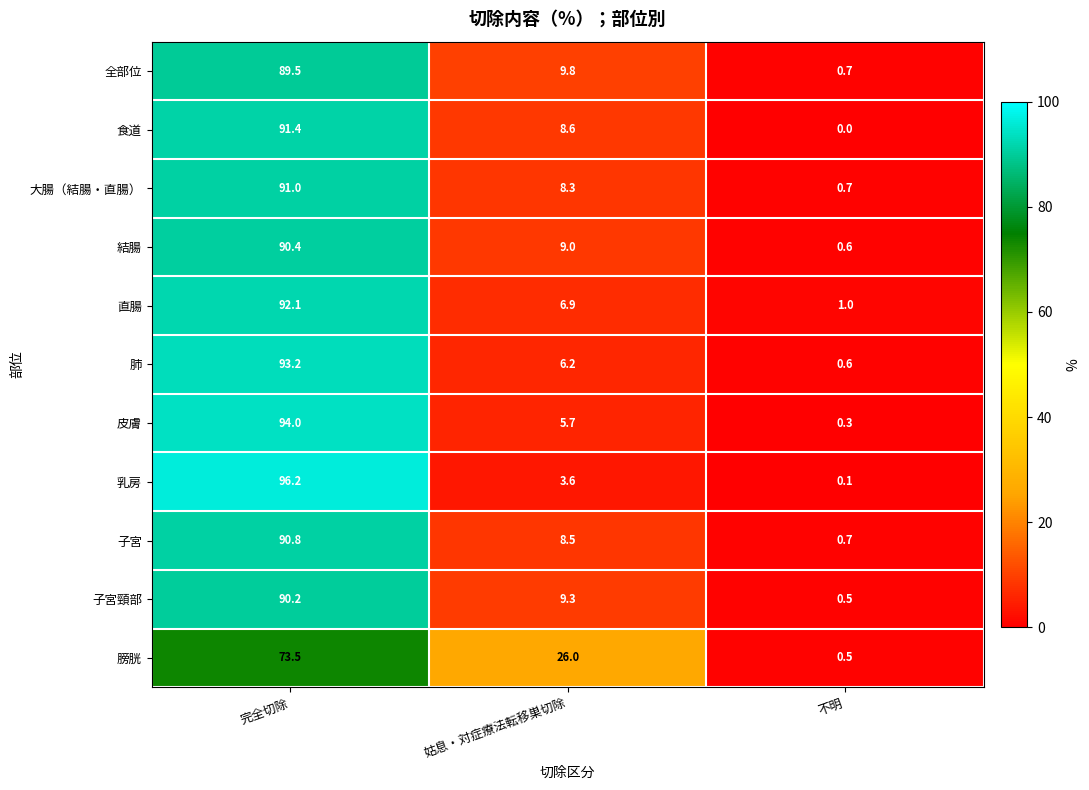

At which category is the sum across all series the highest?

完全切除